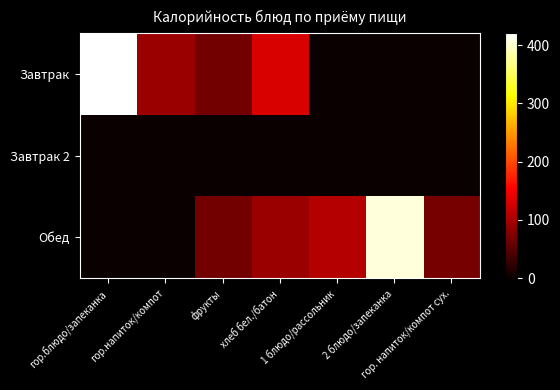

At which category does the chart reach its minimum across all series?

1 блюдо/рассольник